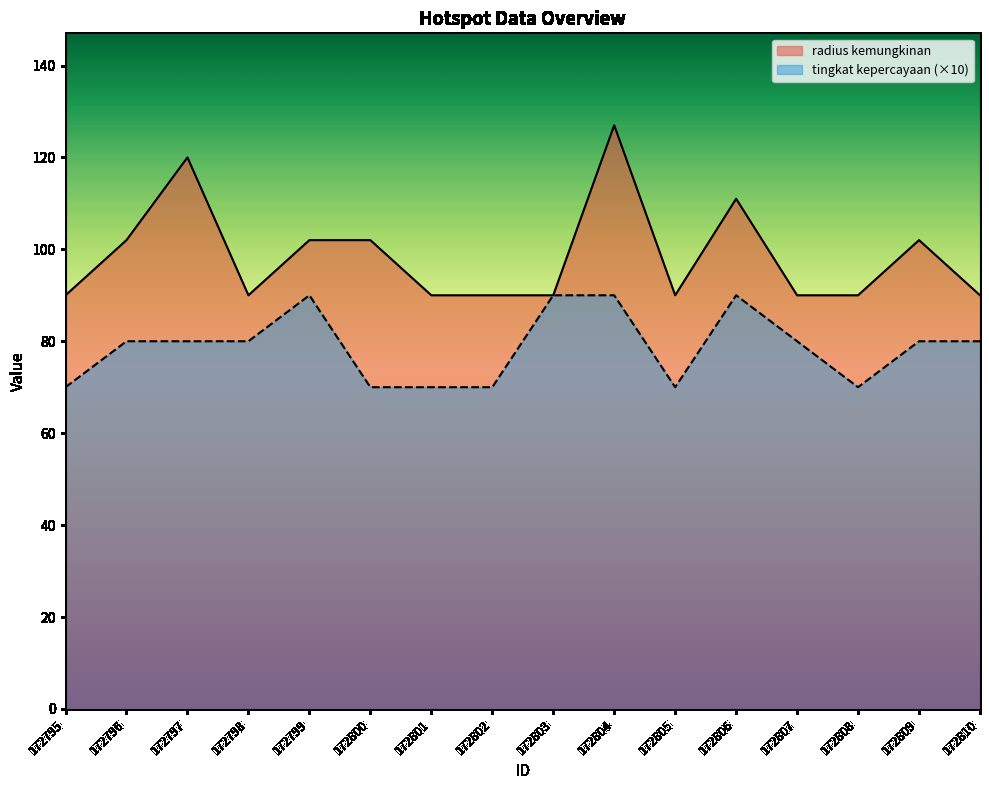

Rank the series at 172797 from lowest to highest value.

tingkat kepercayaan (×10), radius kemungkinan